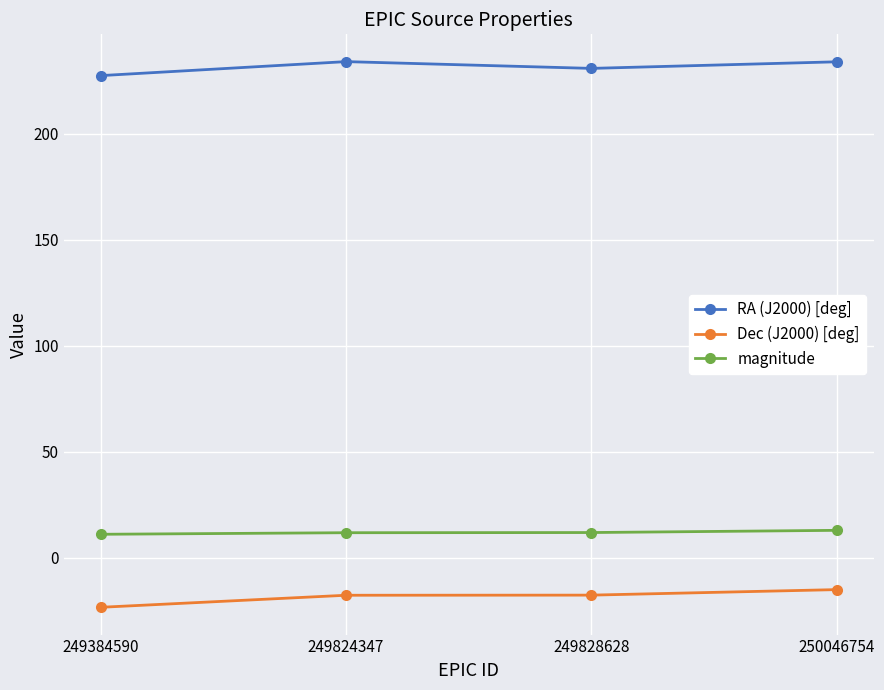

What is the maximum value for Dec (J2000) [deg]?

-14.9